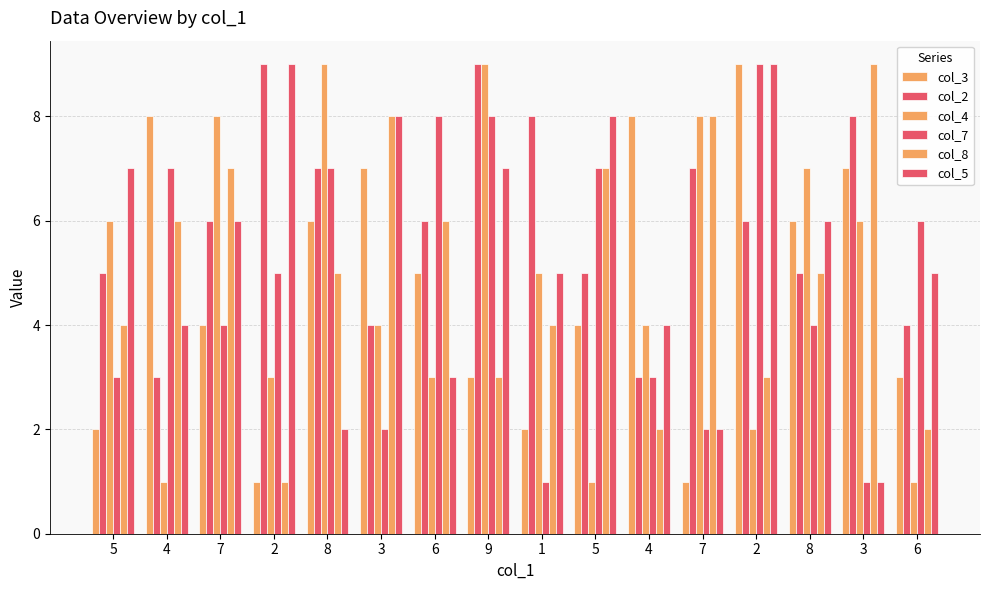

What is the label of the 12th bar from the left?

7